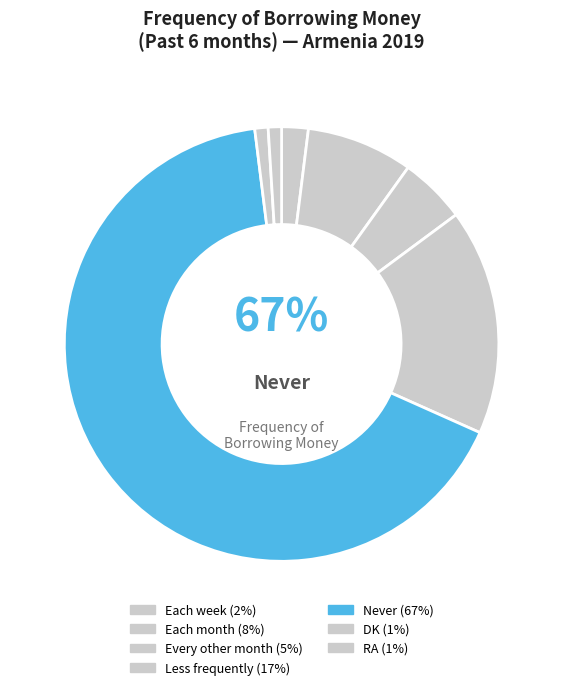

Which slice represents more than half of the pie?

Never